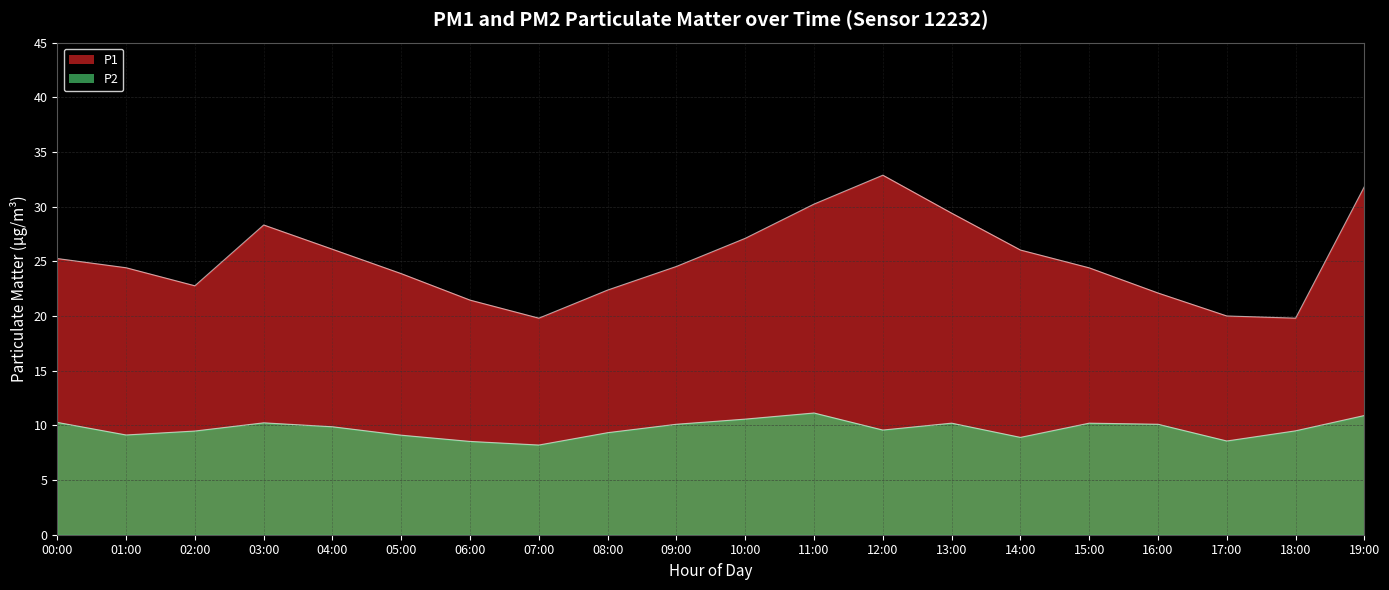

What is the difference between the maximum and second lowest values in the P2 series?

2.6